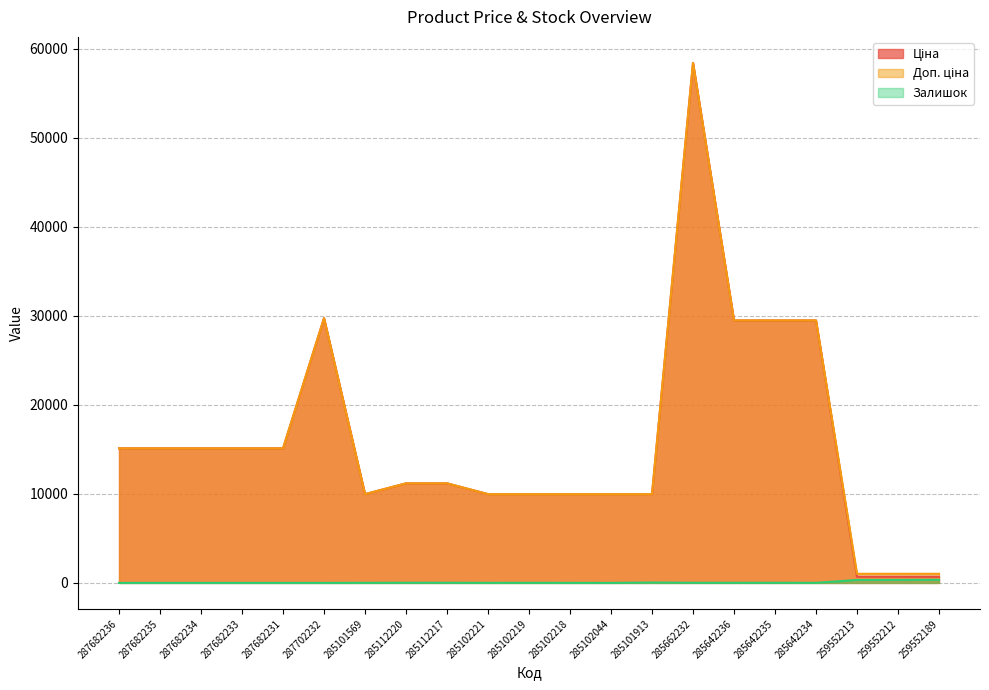

True or false: Ціна and Доп. ціна cross at least once.

False